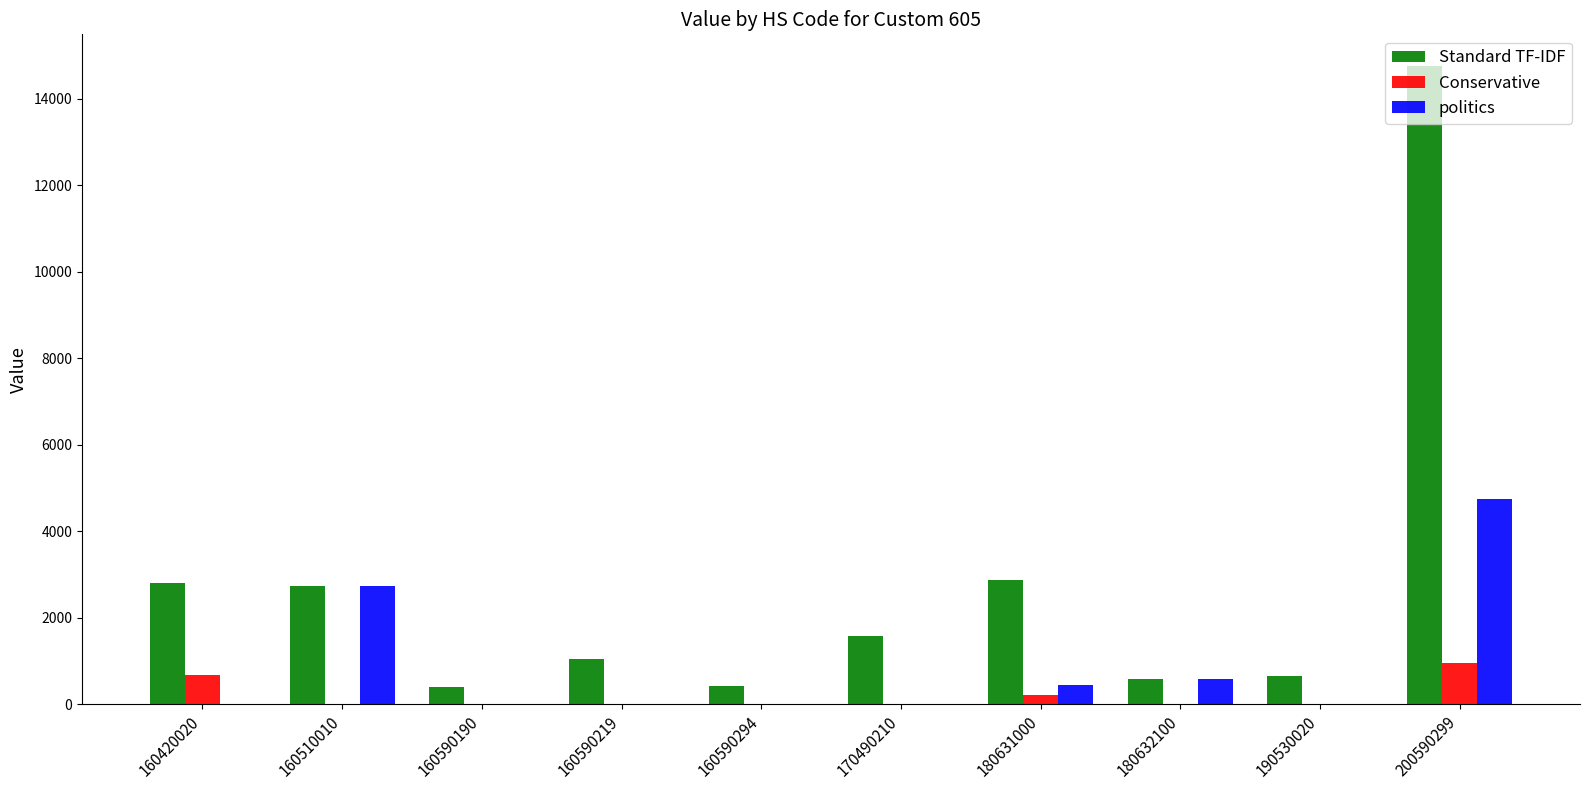

Which series changed the most between 160420020 and 160590294?

Standard TF-IDF